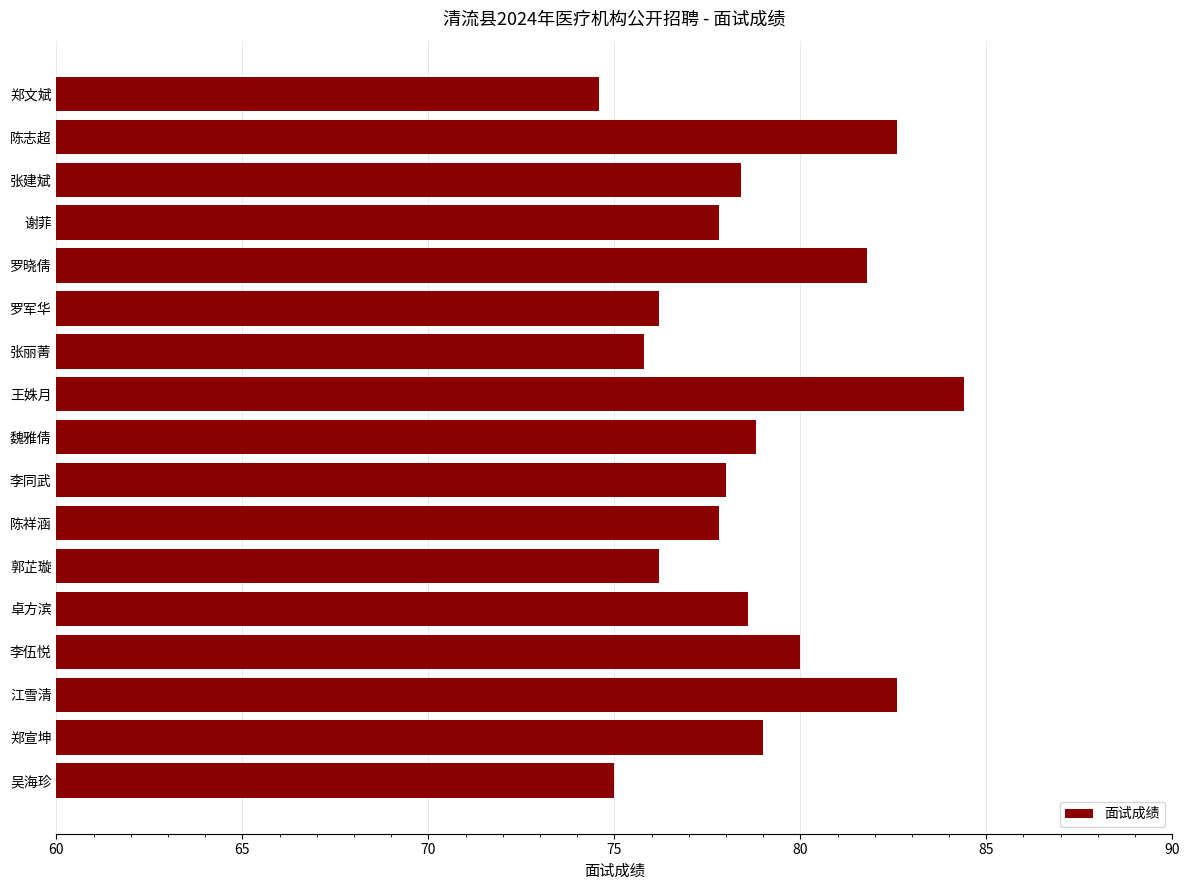

Are the bars horizontal?

Yes